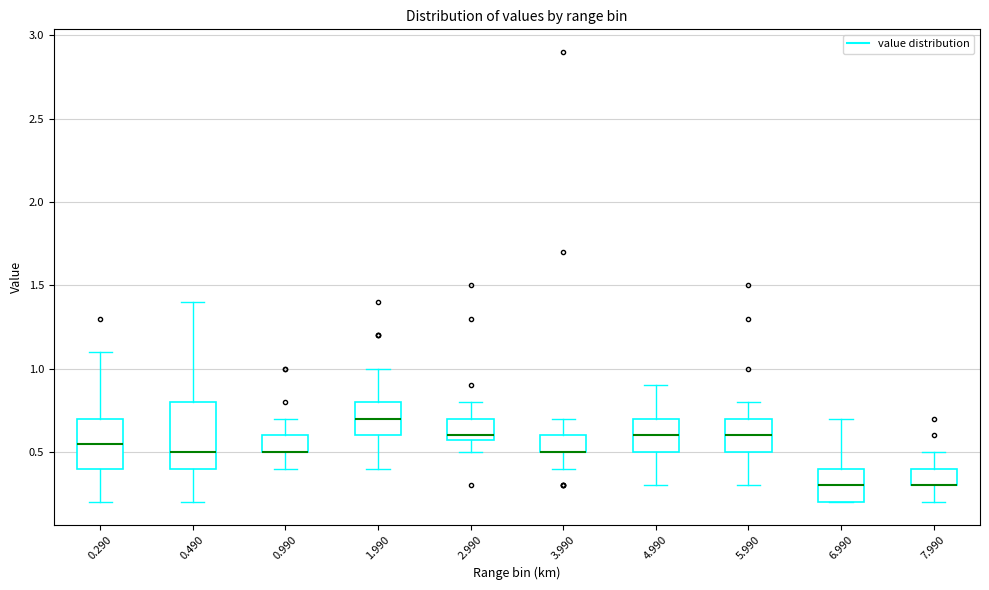

Reading left to right, transcribe this box plot: for each box, give where its median line is, the range the box spans, and where its two whiskers end, as read against the y-axis. The values are not printed on the chart, so give them approximately, as read against the axis.

0.290: median 0.55, box 0.40 to 0.70, whiskers 0.20 to 1.10
0.490: median 0.50, box 0.40 to 0.80, whiskers 0.20 to 1.40
0.990: median 0.50 (drawn on the box's lower edge), box 0.50 to 0.60, whiskers 0.40 to 0.70
1.990: median 0.70, box 0.60 to 0.80, whiskers 0.40 to 1.00
2.990: median 0.60 (just above the box's lower edge), box 0.60 to 0.70, whiskers 0.50 to 0.80
3.990: median 0.50 (drawn on the box's lower edge), box 0.50 to 0.60, whiskers 0.40 to 0.70
4.990: median 0.60, box 0.50 to 0.70, whiskers 0.30 to 0.90
5.990: median 0.60, box 0.50 to 0.70, whiskers 0.30 to 0.80
6.990: median 0.30, box 0.20 to 0.40, whiskers 0.20 to 0.70
7.990: median 0.30 (drawn on the box's lower edge), box 0.30 to 0.40, whiskers 0.20 to 0.50